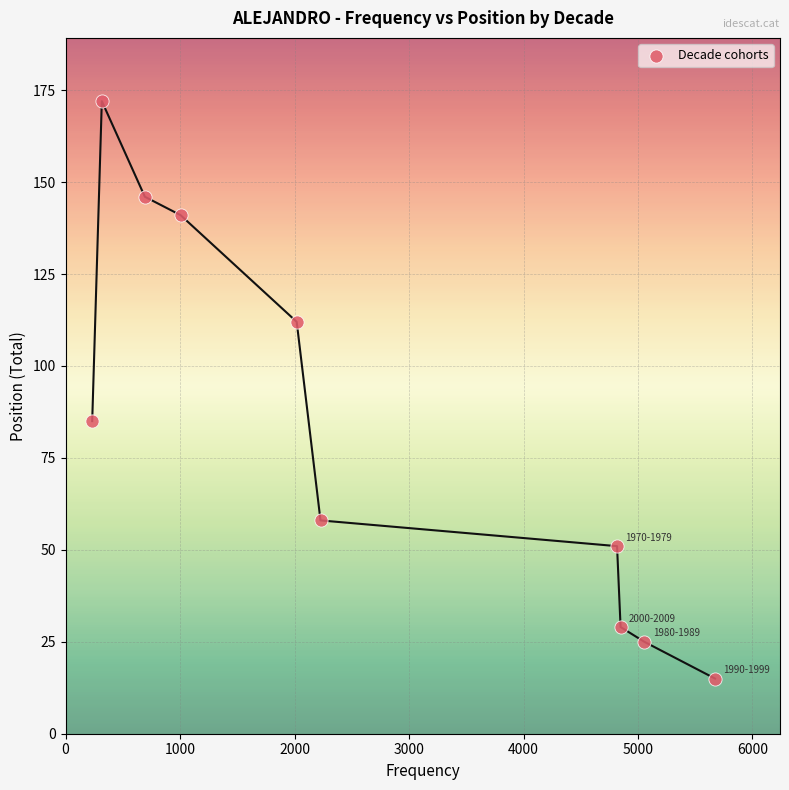

What Y value in the scatter plot is closest to 93?

85